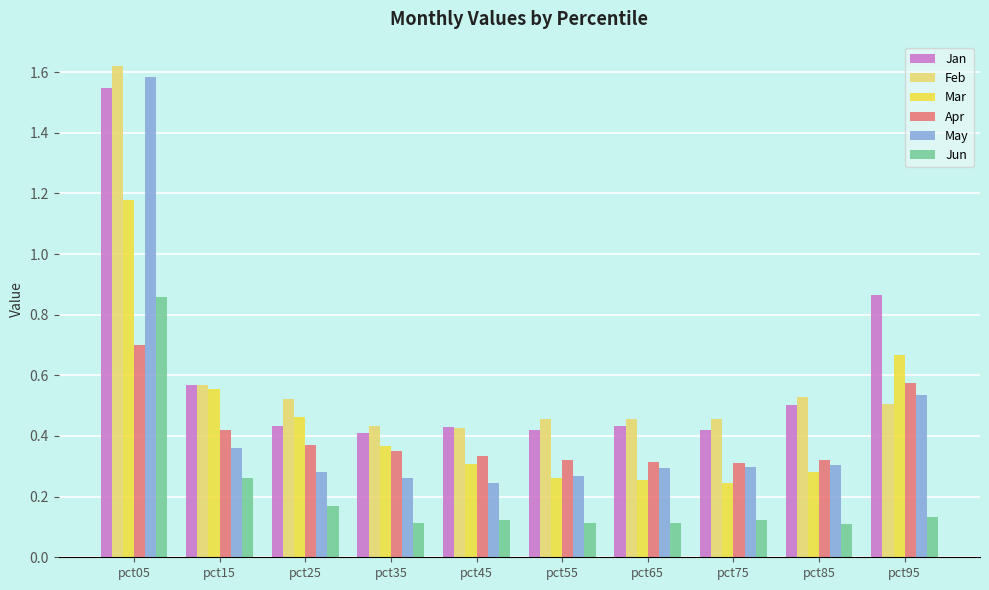

What is the total value across all series at pct45?

1.9